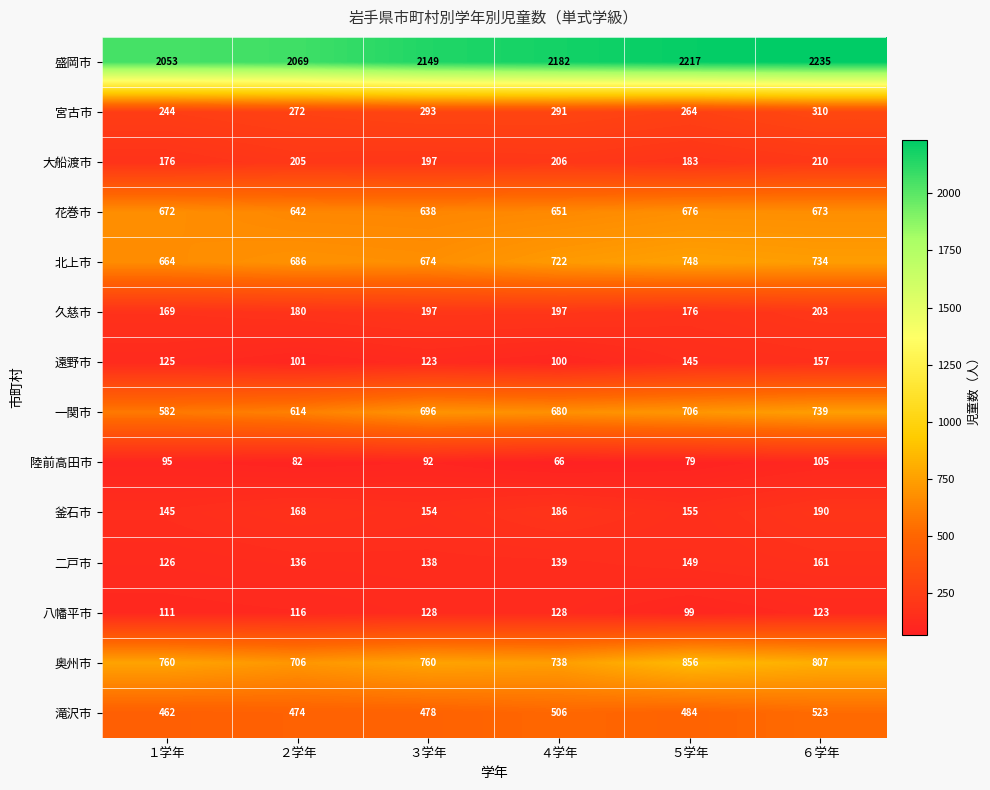

Where does the 八幡平市 series first go above 123?

３学年